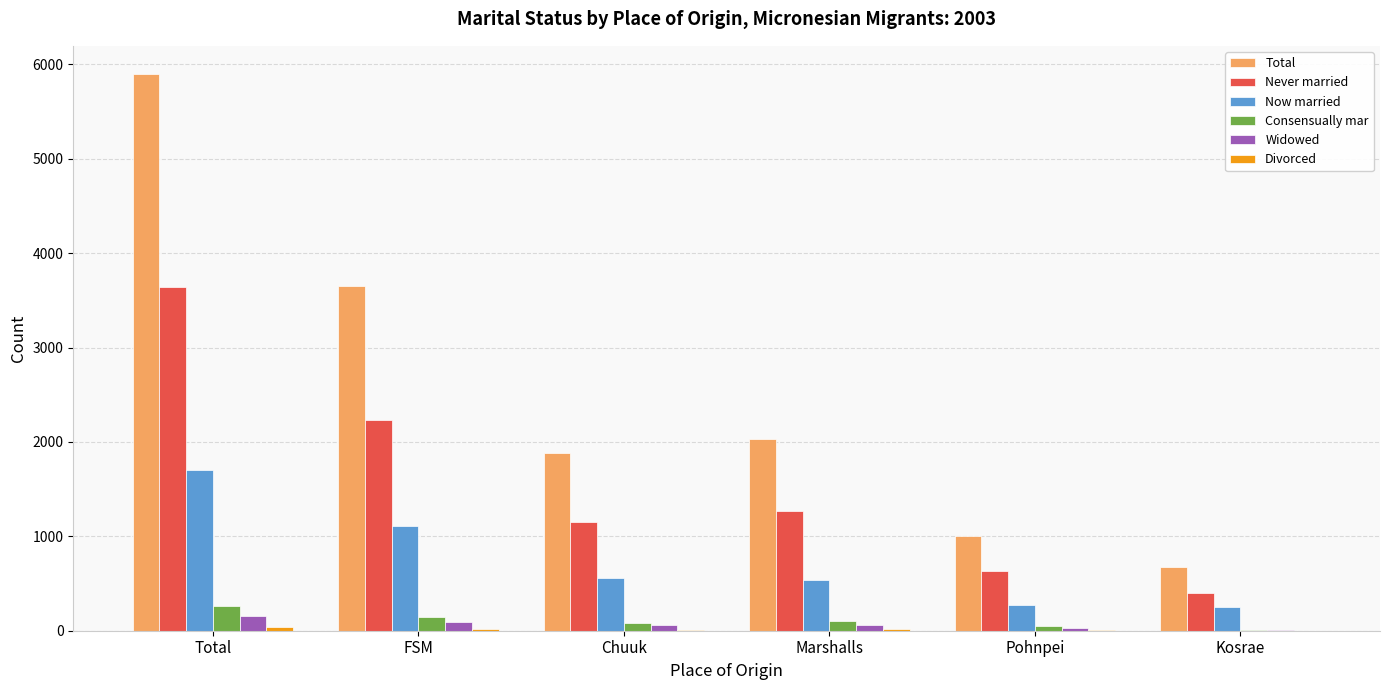

Which series changed the most between Marshalls and Pohnpei?

Total